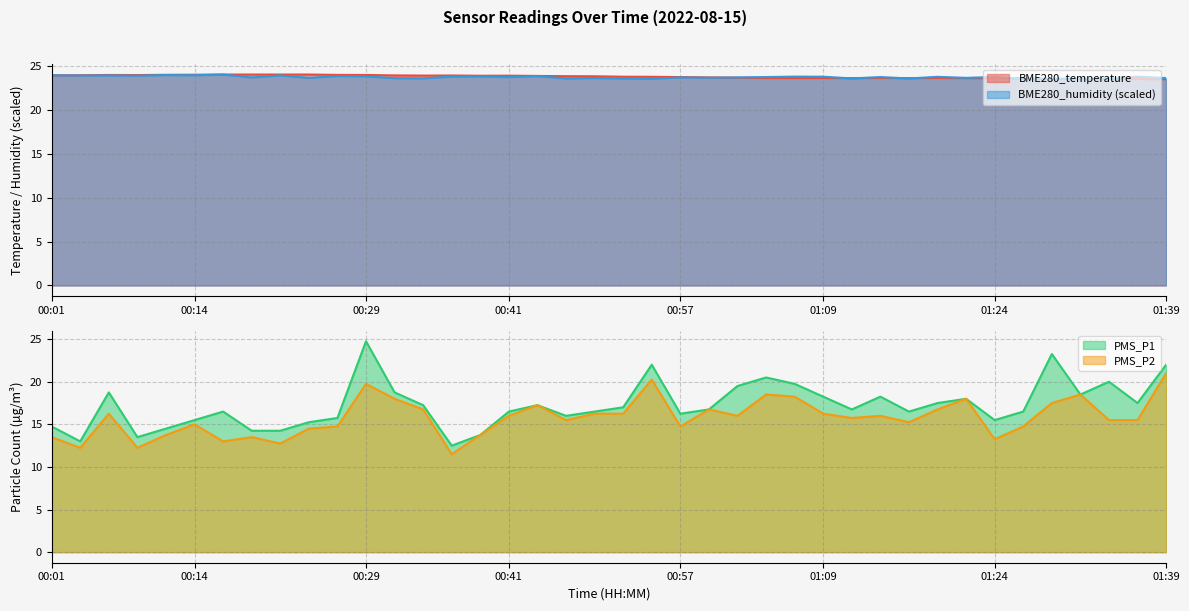

Between 00:31 and 00:46, which series saw the biggest shift?

PMS_P1